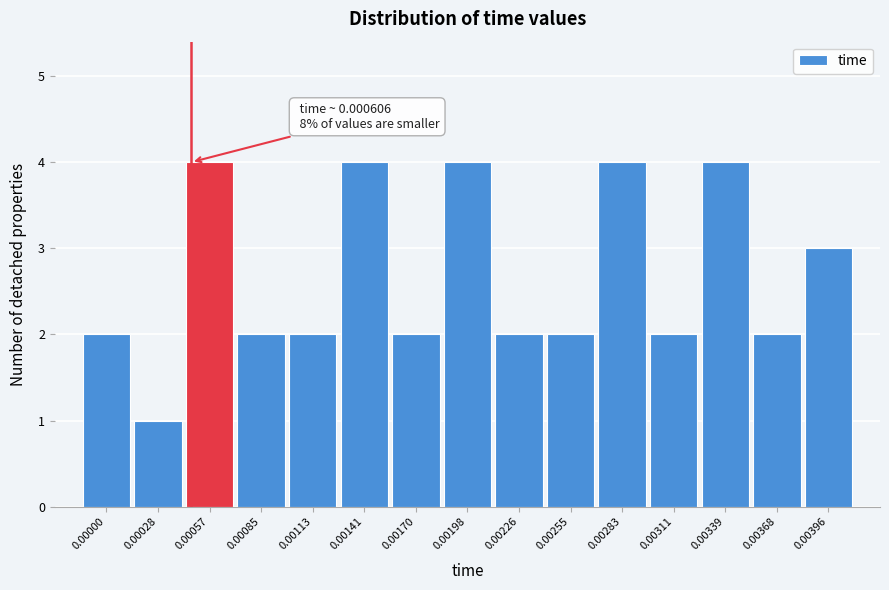

Reading left to right, what are all the values shown in this chart?

0.00000=2	0.00028=1	0.00057=4	0.00085=2	0.00113=2	0.00141=4	0.00170=2	0.00198=4	0.00226=2	0.00255=2	0.00283=4	0.00311=2	0.00339=4	0.00368=2	0.00396=3